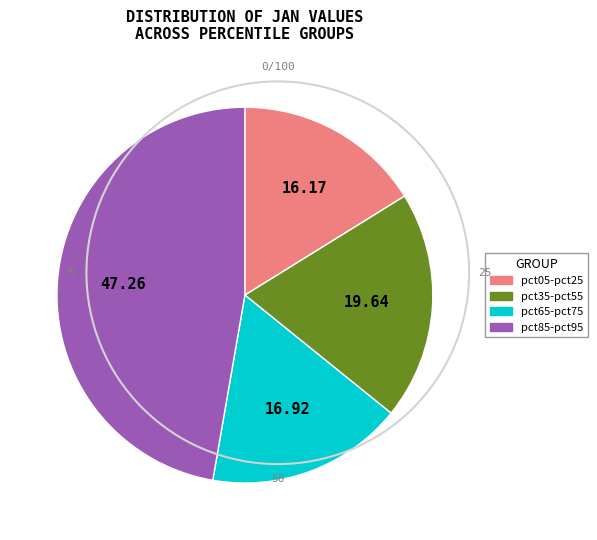

Is there any slice that represents more than half of the pie?

No